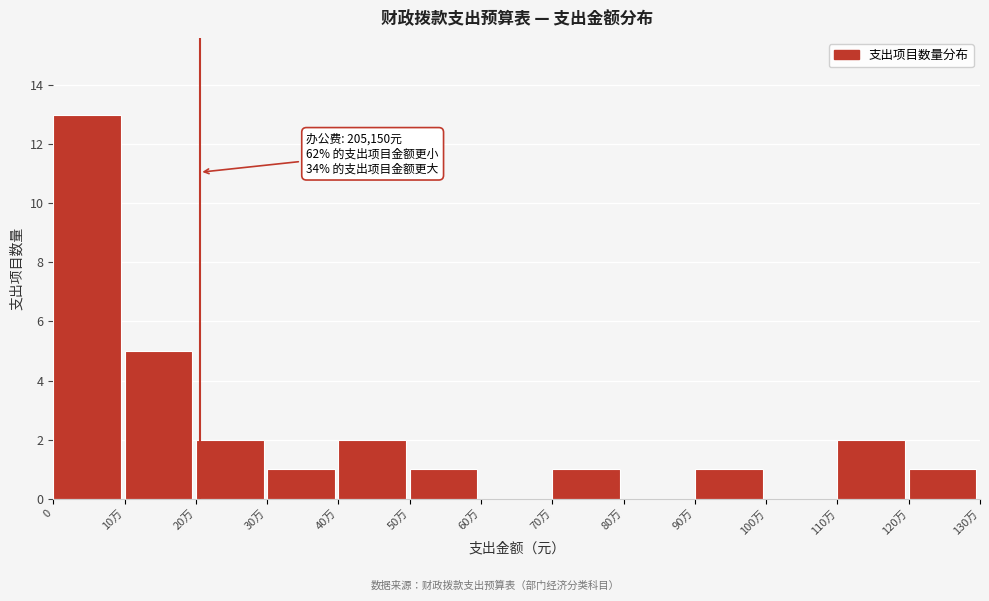

Reading right to left, transcribe all the data shown in this chart.

120万=1	110万=2	100万=0	90万=1	80万=0	70万=1	60万=0	50万=1	40万=2	30万=1	20万=2	10万=5	0=13